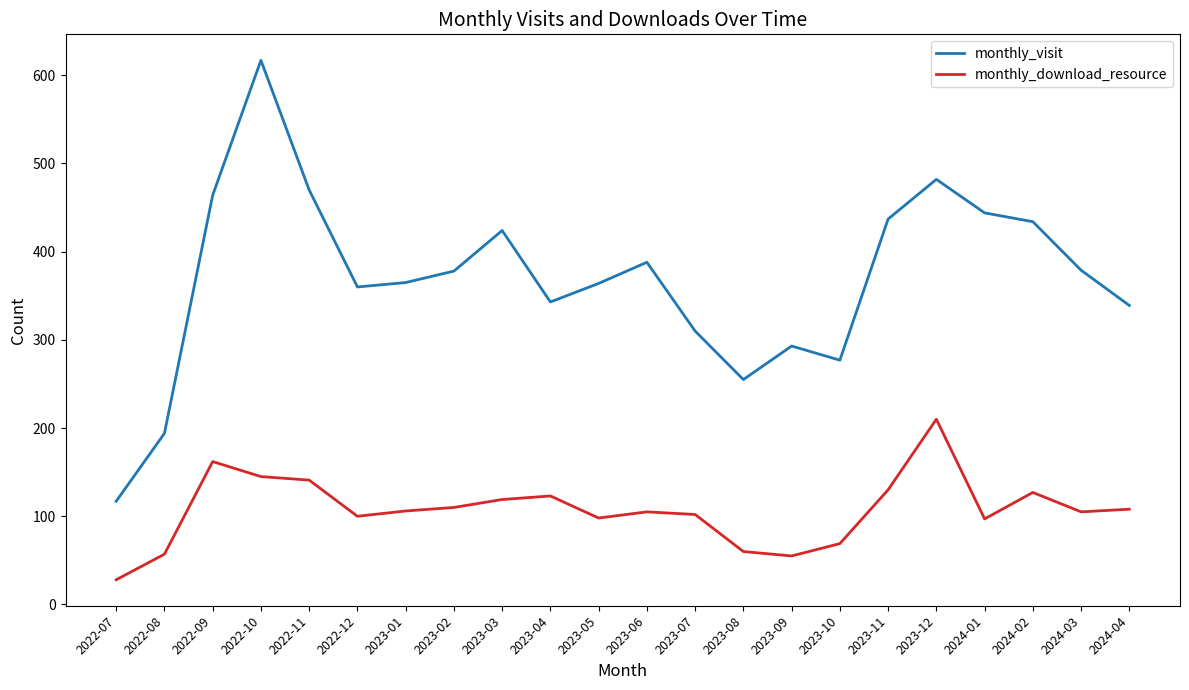

Is it true that monthly_visit equals 172 at 2022-11?

False